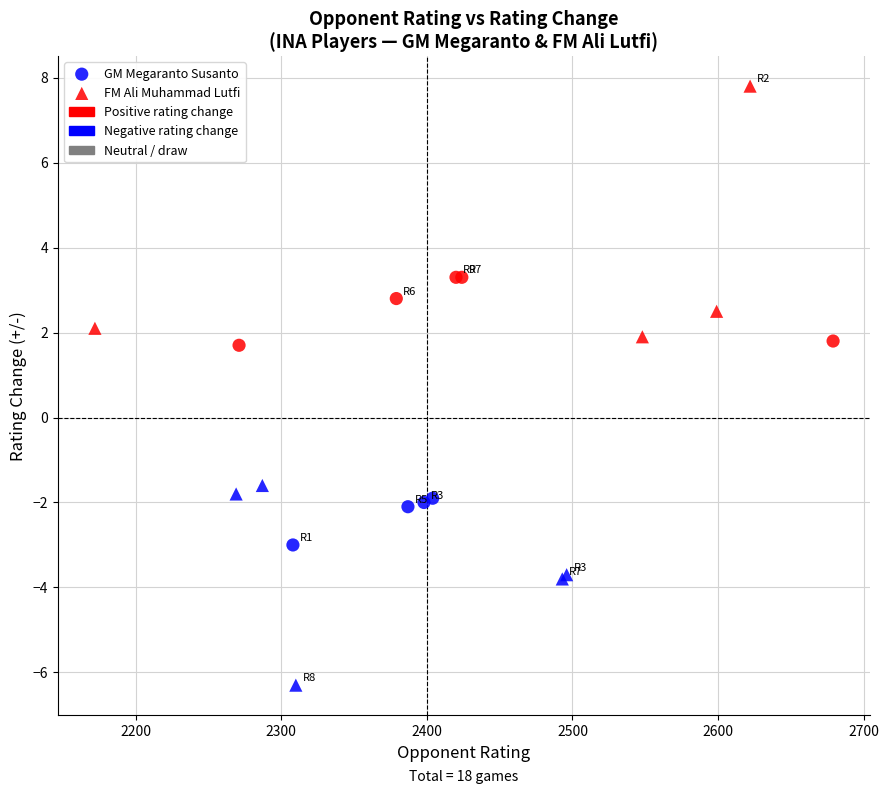

Which series reaches the maximum Y coordinate?

FM Ali Muhammad Lutfi